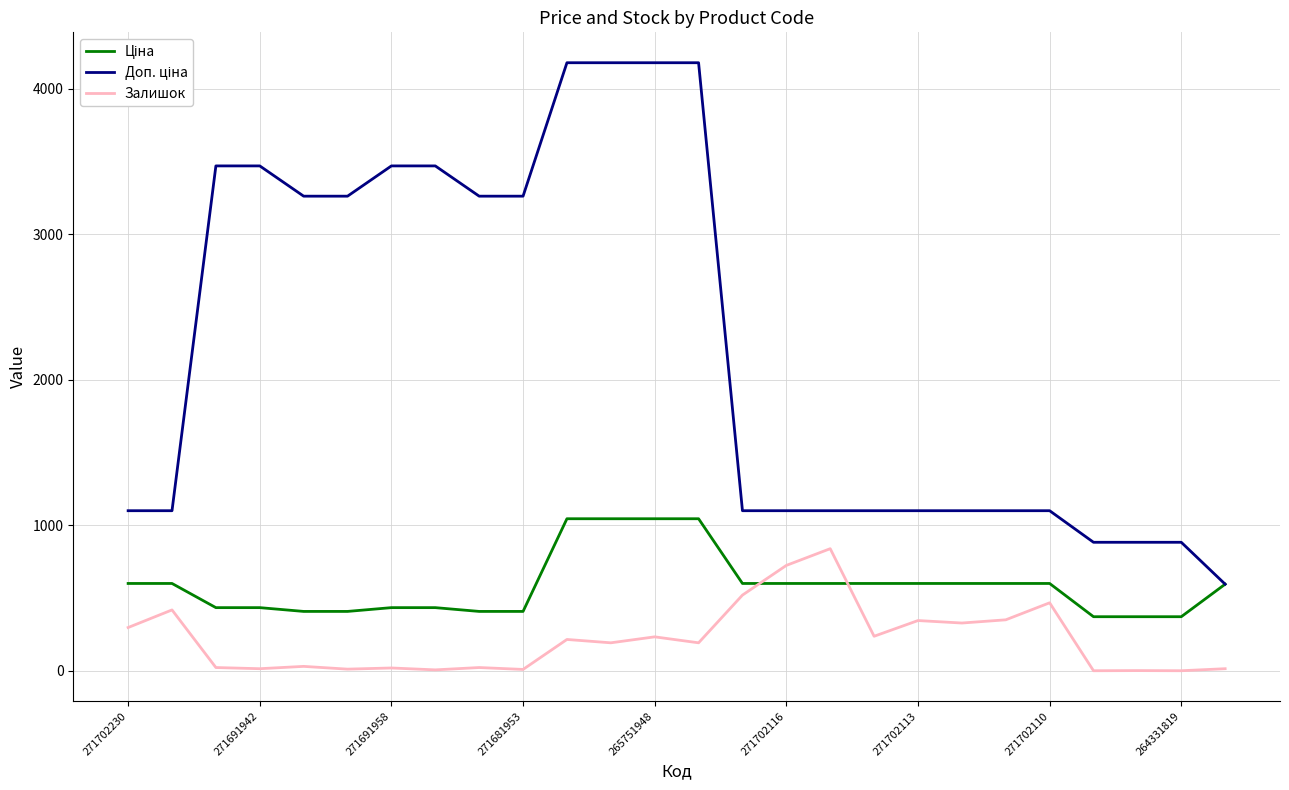

What is the value of the Залишок point at the 5th from the left?

30.0